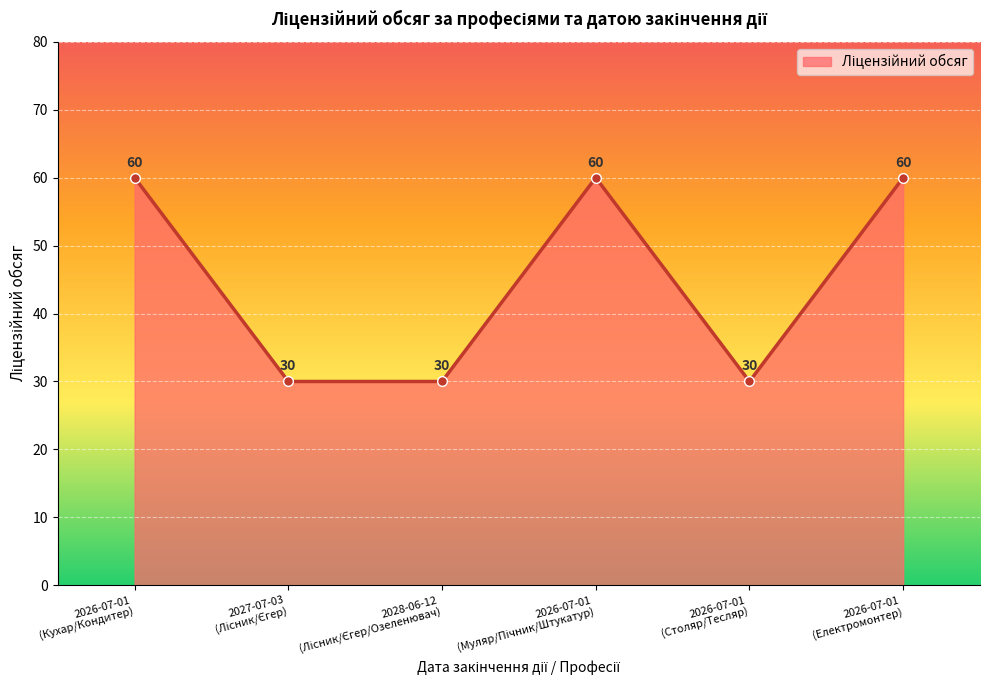

Reading left to right, extract all data points from this chart.

60	30	30	60	30	60